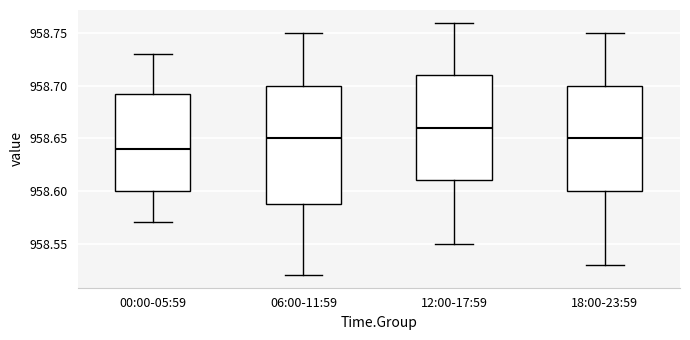

Reading left to right, transcribe this box plot: for each box, give where its median line is, the range the box spans, and where its two whiskers end, as read against the y-axis. The values are not printed on the chart, so give them approximately, as read against the axis.

00:00-05:59: median 958.640, box 958.600 to 958.695, whiskers 958.570 to 958.730
06:00-11:59: median 958.650, box 958.590 to 958.700, whiskers 958.520 to 958.750
12:00-17:59: median 958.660, box 958.610 to 958.710, whiskers 958.550 to 958.760
18:00-23:59: median 958.650, box 958.600 to 958.700, whiskers 958.530 to 958.750